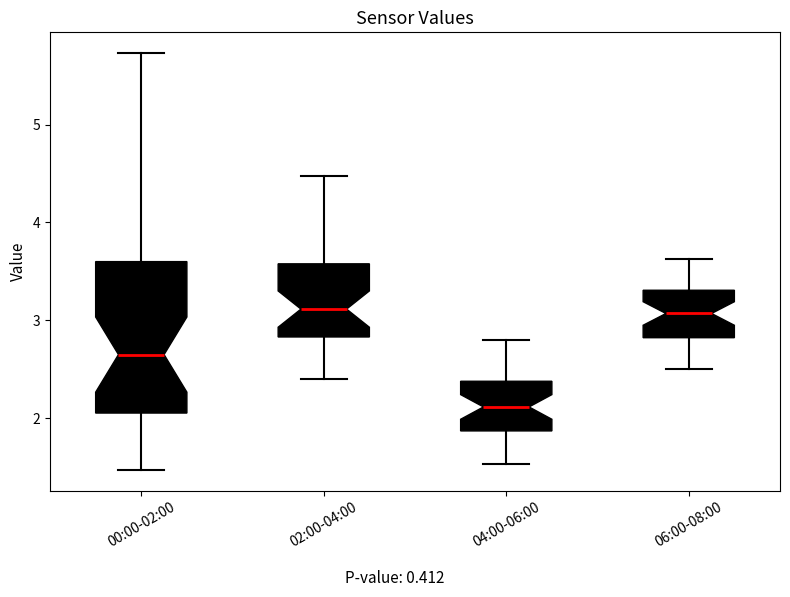

Where is the lower edge of the box for 00:00-02:00 on the y-axis? The values are not printed on the chart, so give them approximately, as read against the axis.

2.1